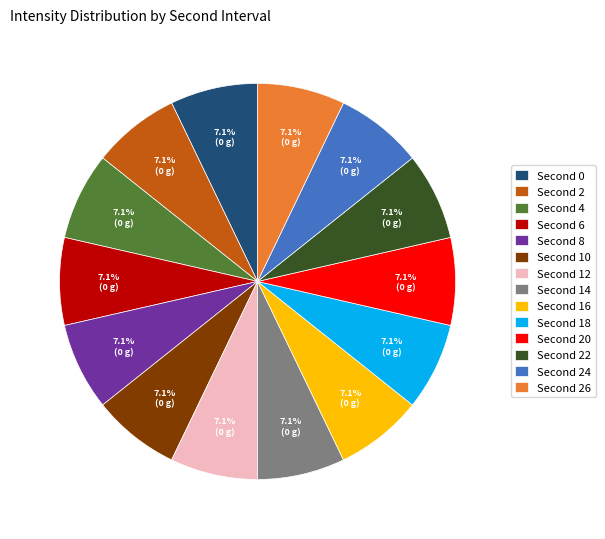

Is there any slice that represents more than half of the pie?

No